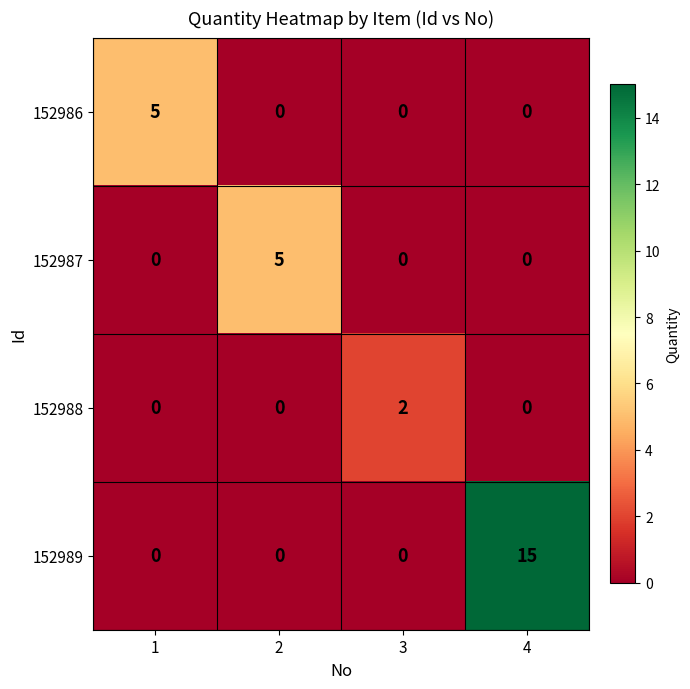

Count the 152986 values in the range 0 to 5.

4